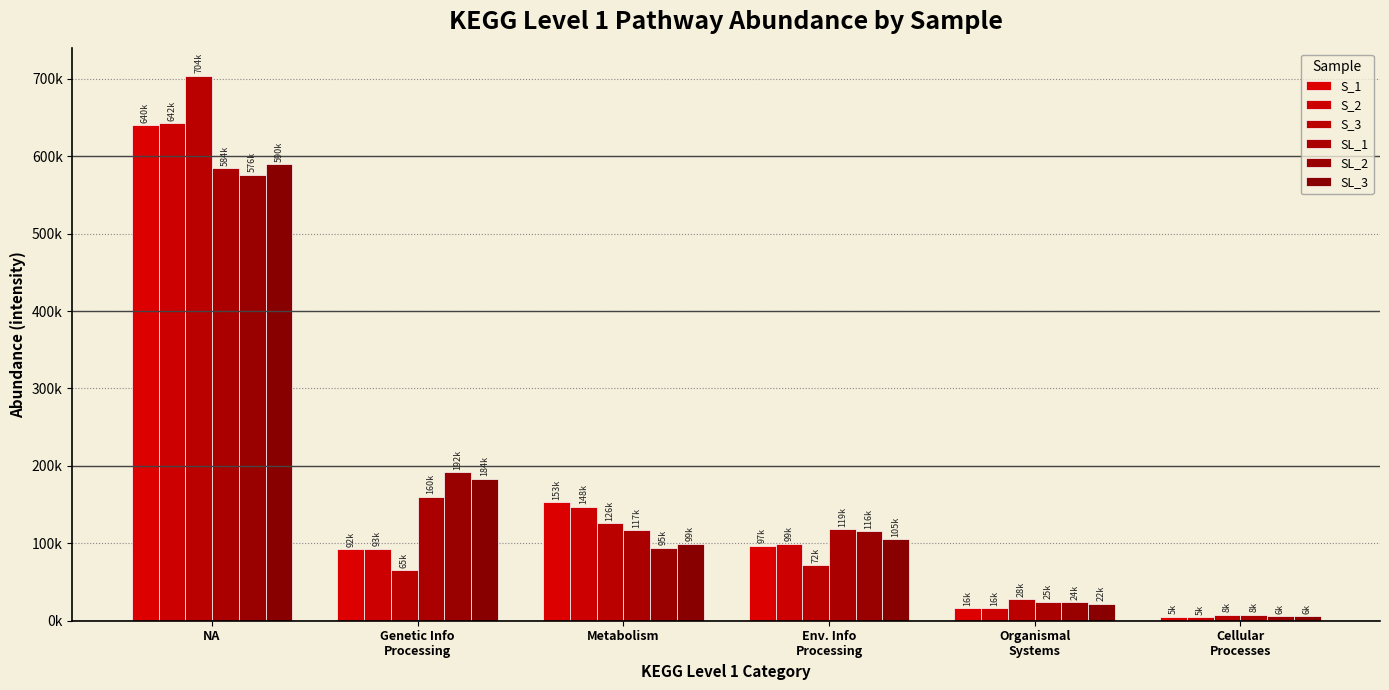

Reading left to right, extract all data points from this chart.

S_1: NA=639702.1	Genetic Info
Processing=92085.6	Metabolism=153487.6	Env. Info
Processing=97016.9	Organismal
Systems=16445.4	Cellular
Processes=5099.4
S_2: NA=642416.0	Genetic Info
Processing=92875.8	Metabolism=147536.3	Env. Info
Processing=99337.7	Organismal
Systems=16290.2	Cellular
Processes=4861.6
S_3: NA=704013.4	Genetic Info
Processing=65264.8	Metabolism=125634.7	Env. Info
Processing=71891.1	Organismal
Systems=27951.5	Cellular
Processes=7668.9
SL_1: NA=584346.9	Genetic Info
Processing=160182.5	Metabolism=116590.8	Env. Info
Processing=118654.6	Organismal
Systems=24506.6	Cellular
Processes=7898.7
SL_2: NA=576080.7	Genetic Info
Processing=191705.8	Metabolism=94561.1	Env. Info
Processing=115784.6	Organismal
Systems=24020.9	Cellular
Processes=5567.7
SL_3: NA=590039.4	Genetic Info
Processing=183686.6	Metabolism=99377.6	Env. Info
Processing=104956.4	Organismal
Systems=22146.1	Cellular
Processes=6018.3